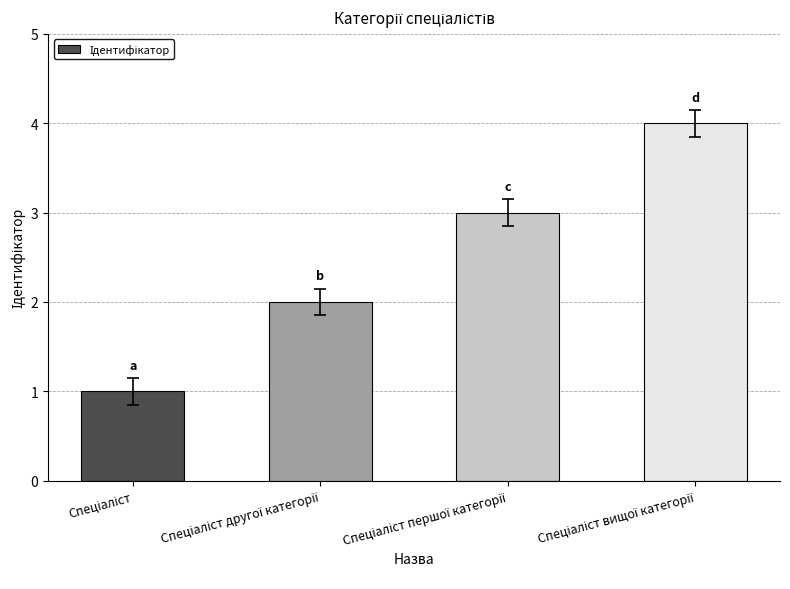

What is the maximum value shown in the chart?

4